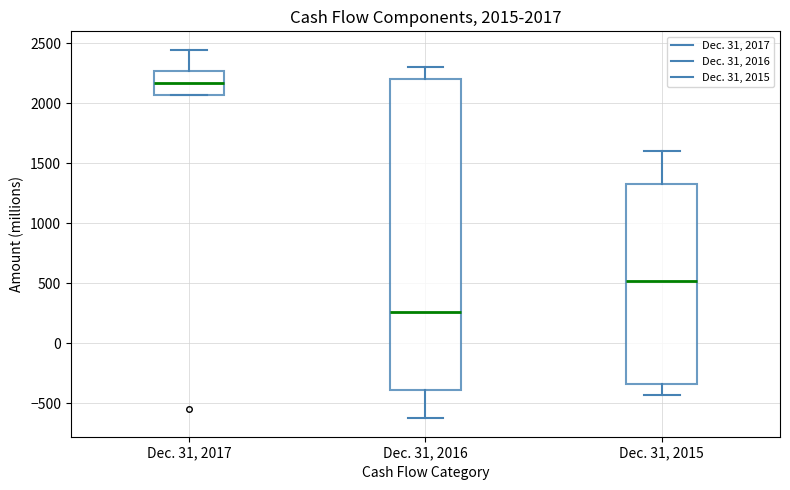

Which box has the highest median line?

Dec. 31, 2017